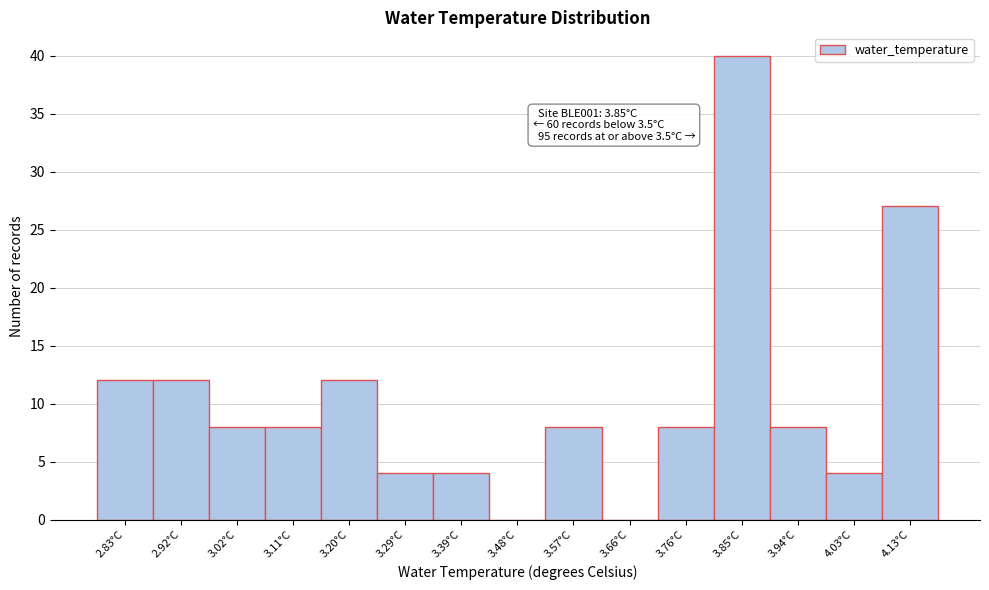

Reading left to right, extract all data points from this chart.

2.83°C=12	2.92°C=12	3.02°C=8	3.11°C=8	3.20°C=12	3.29°C=4	3.39°C=4	3.48°C=0	3.57°C=8	3.66°C=0	3.76°C=8	3.85°C=40	3.94°C=8	4.03°C=4	4.13°C=27